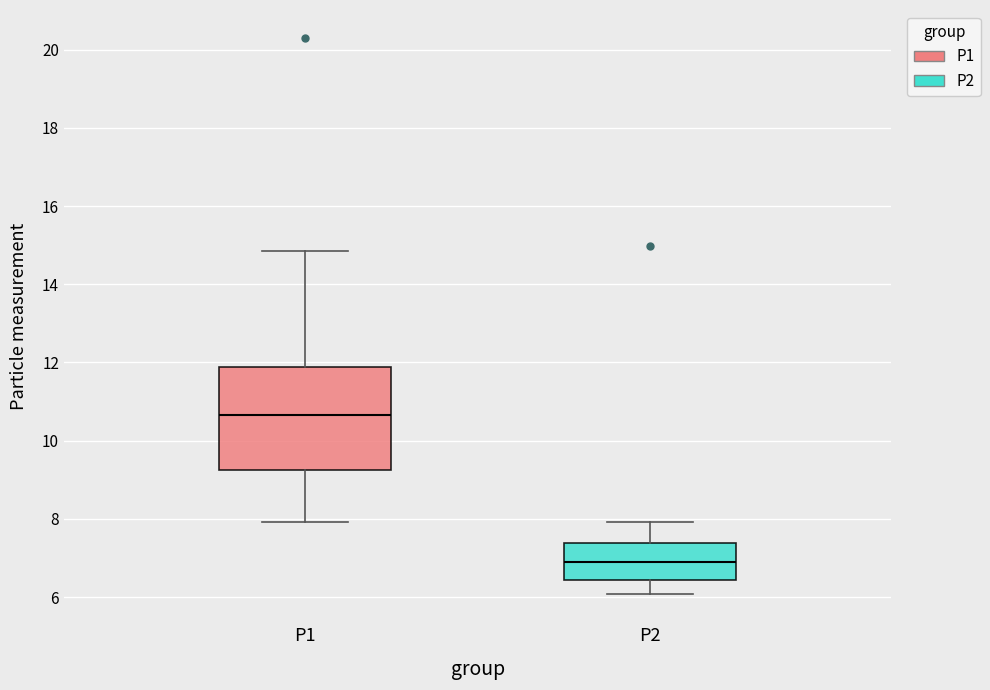

Reading left to right, read every box against the y-axis: the position of its median line, the range the box covers, and the ends of its whiskers. The values are not printed on the chart, so give them approximately, as read against the axis.

P1: median 10.6, box 9.2 to 11.8, whiskers 8.0 to 14.8
P2: median 6.8, box 6.4 to 7.4, whiskers 6.0 to 8.0